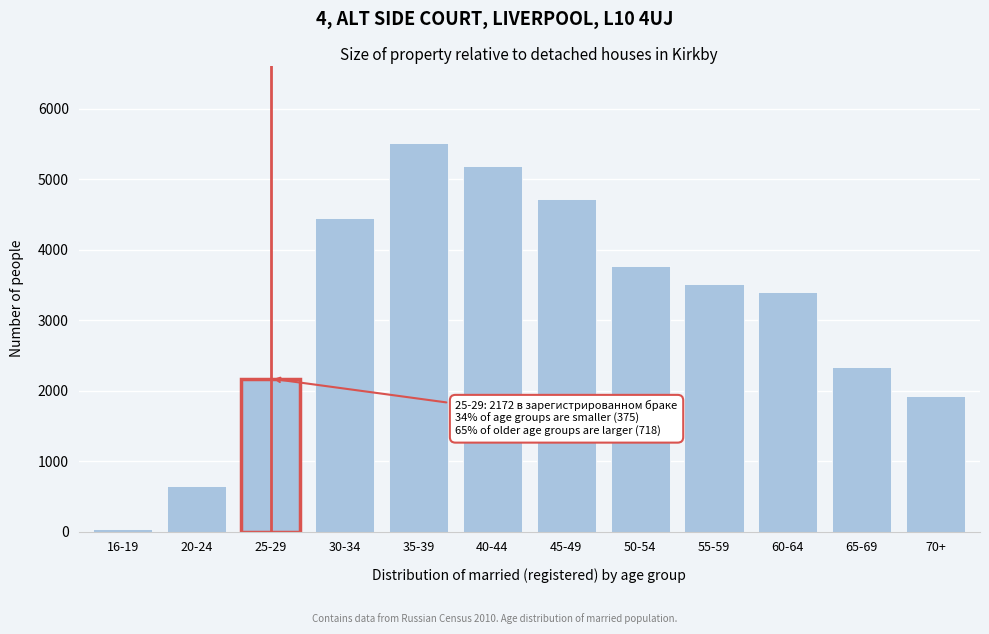

Reading right to left, extract all data points from this chart.

70+=1920	65-69=2343	60-64=3407	55-59=3520	50-54=3774	45-49=4721	40-44=5190	35-39=5512	30-34=4458	25-29=2172	20-24=647	16-19=43